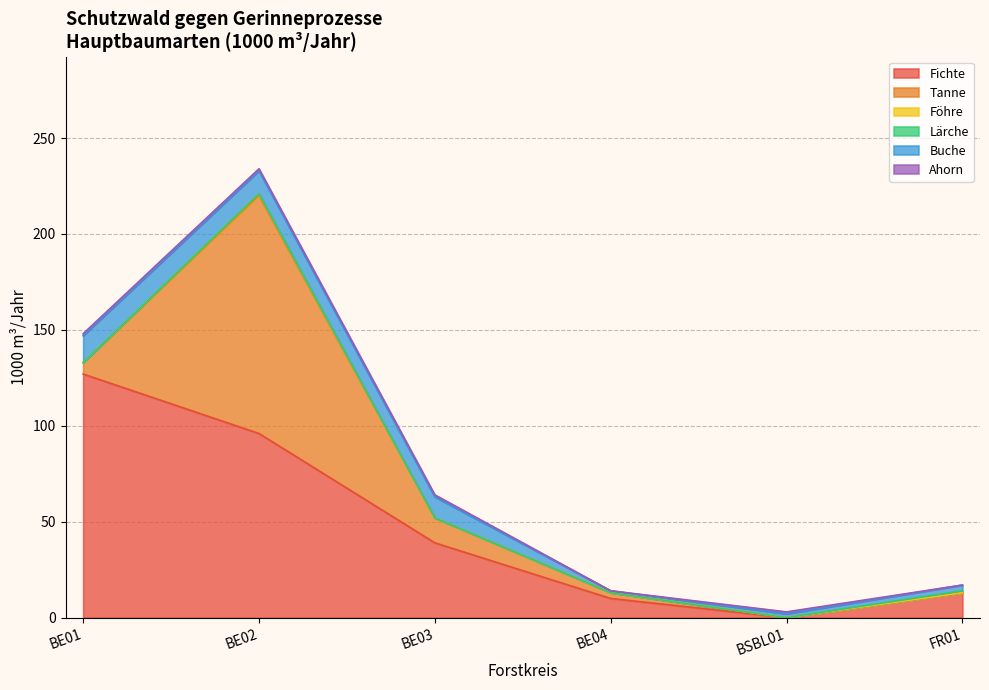

True or false: Föhre and Buche cross at least once.

False